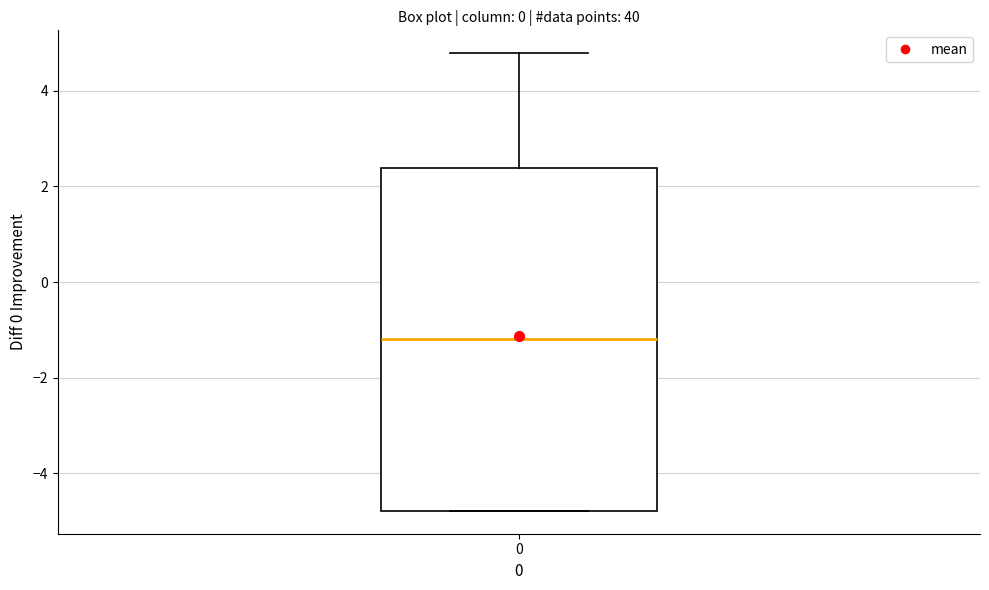

Read this box plot against the y-axis: the position of the median line, the range covered by the box, and the ends of both whiskers. The values are not printed on the chart, so give them approximately, as read against the axis.

median -1.2, box -4.8 to 2.4, whiskers -4.8 to 4.8